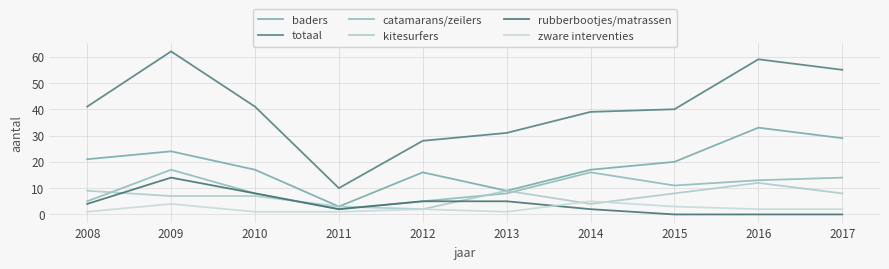

How many lines are shown in the chart?

6